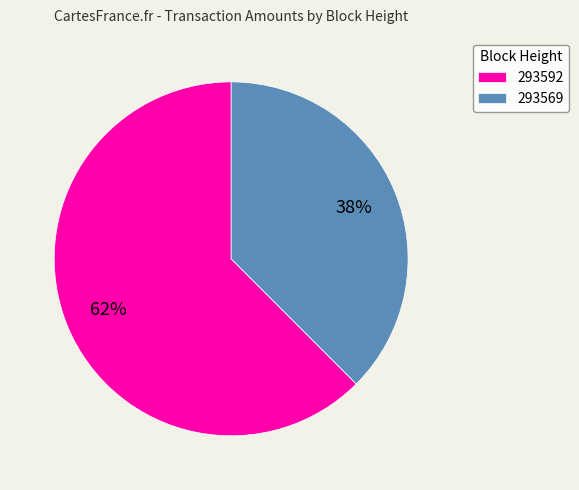

Approximately how many times larger is the value at 293569 compared to 293592?

0.6